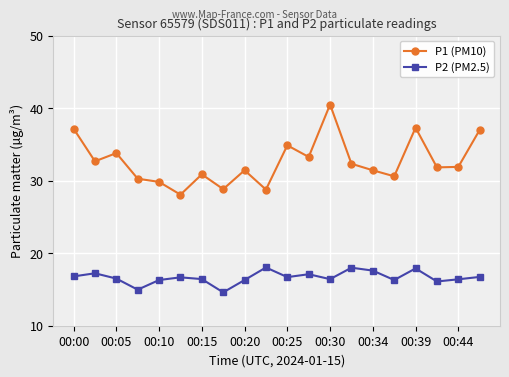

What is the smallest value displayed?

14.6